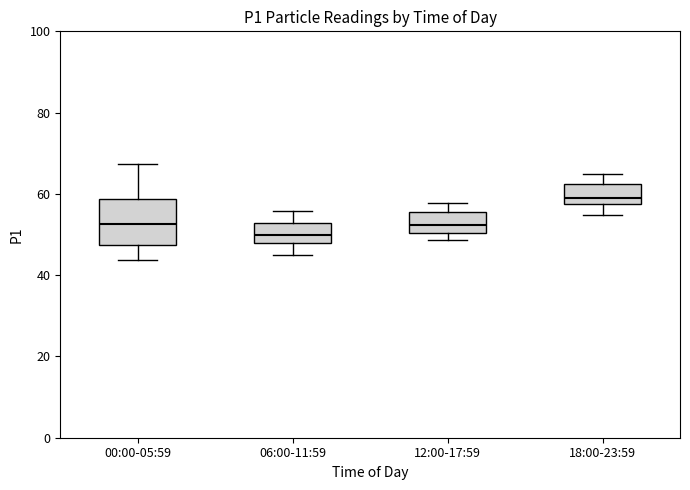

Where does the lower whisker of the box for 18:00-23:59 end on the y-axis? The values are not printed on the chart, so give them approximately, as read against the axis.

54